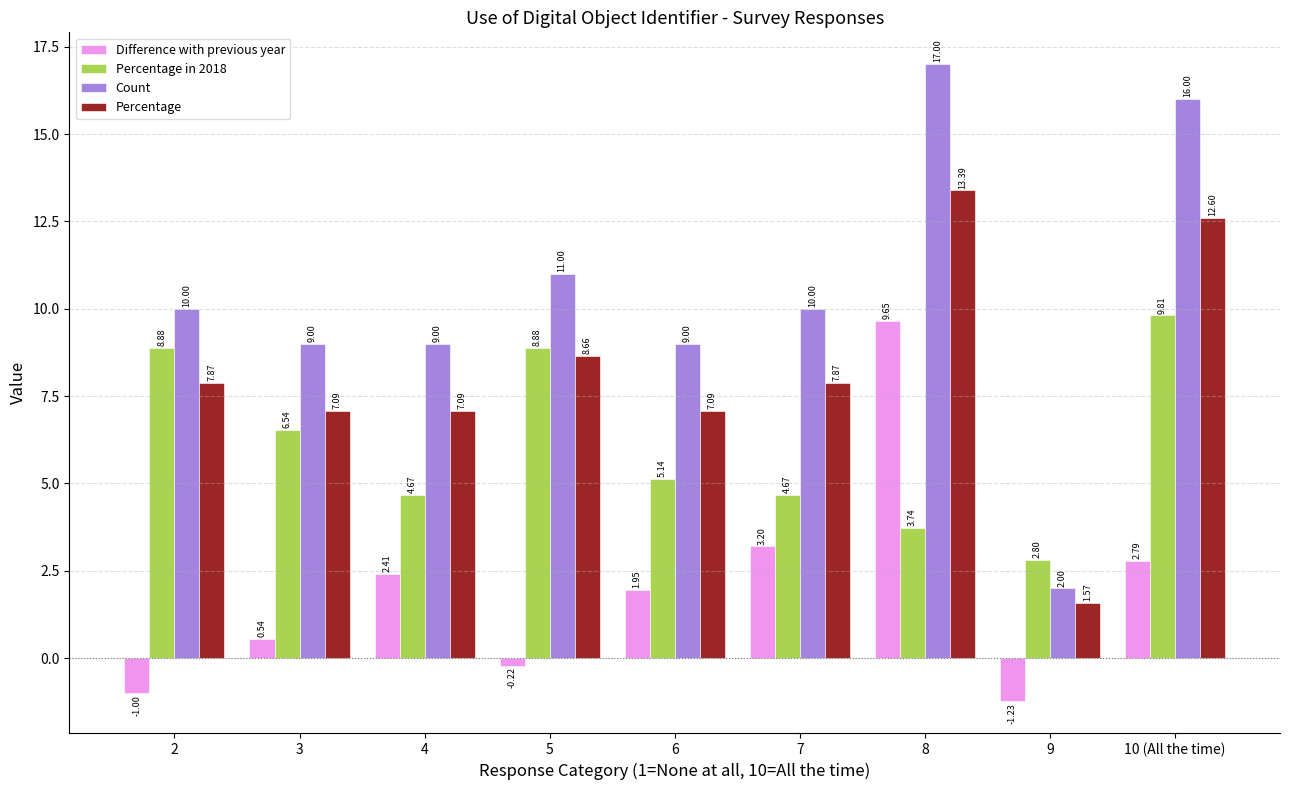

Which category has the highest value across all series?

8